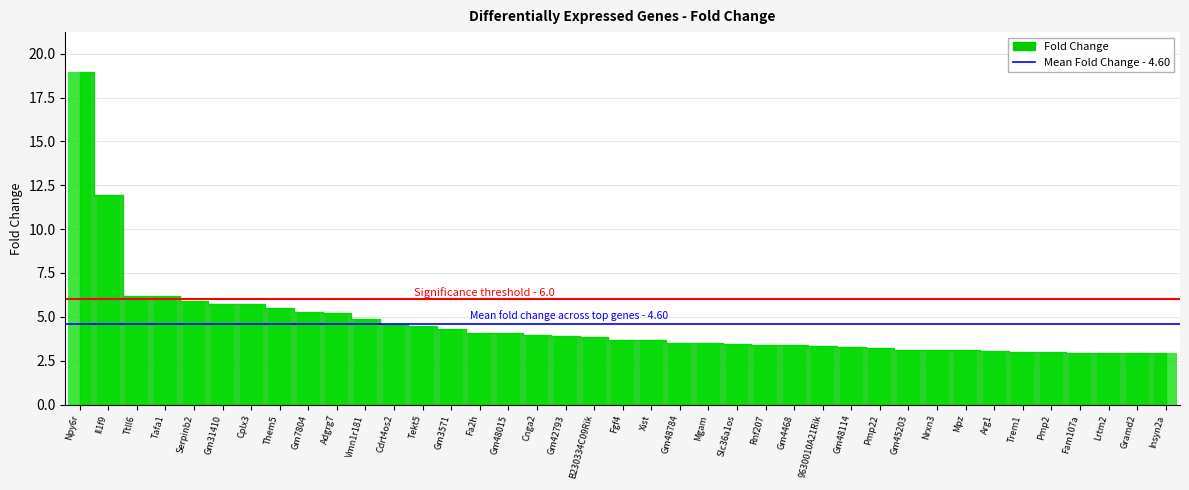

Approximately how many times larger is the value at Cdrt4os2 compared to Mgam?

1.3